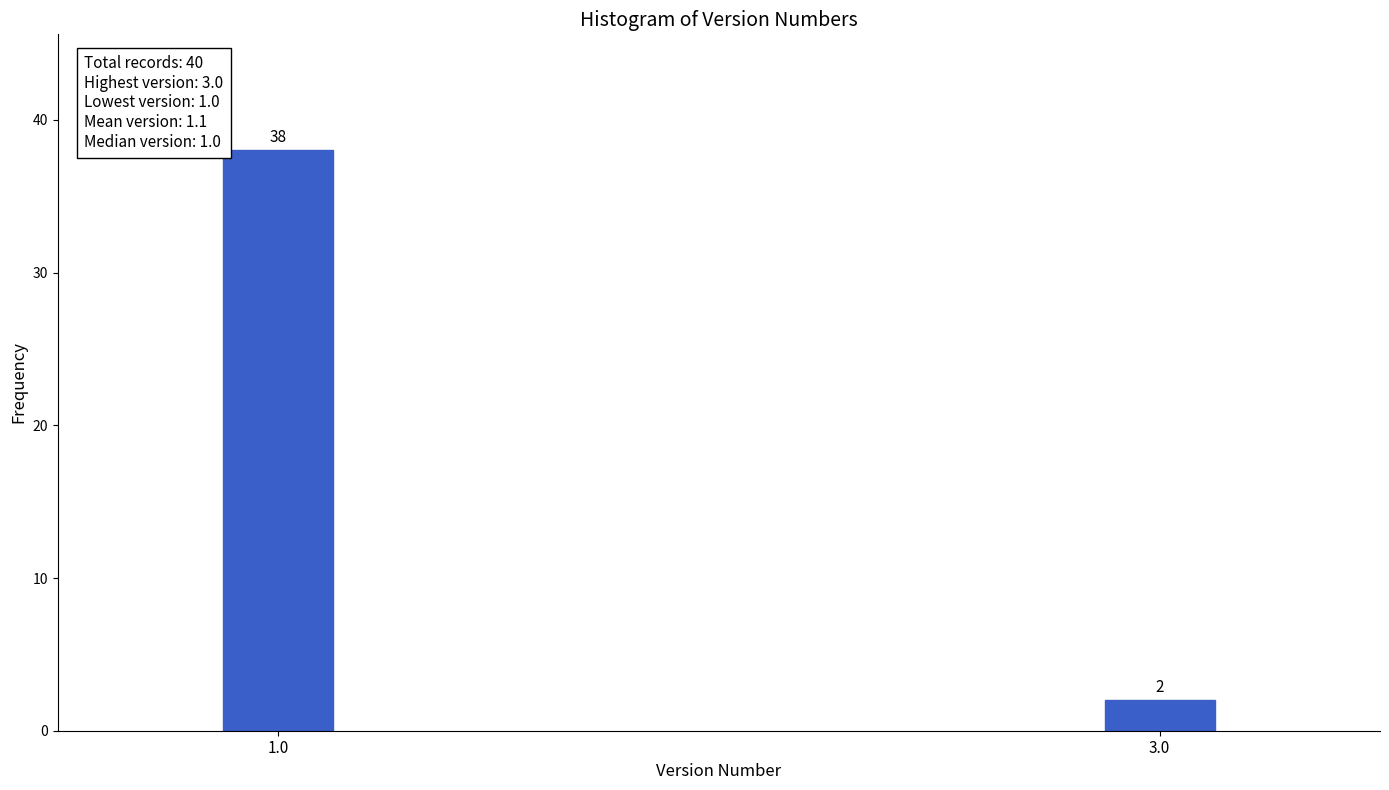

Reading right to left, list all the values displayed in this chart.

2	38